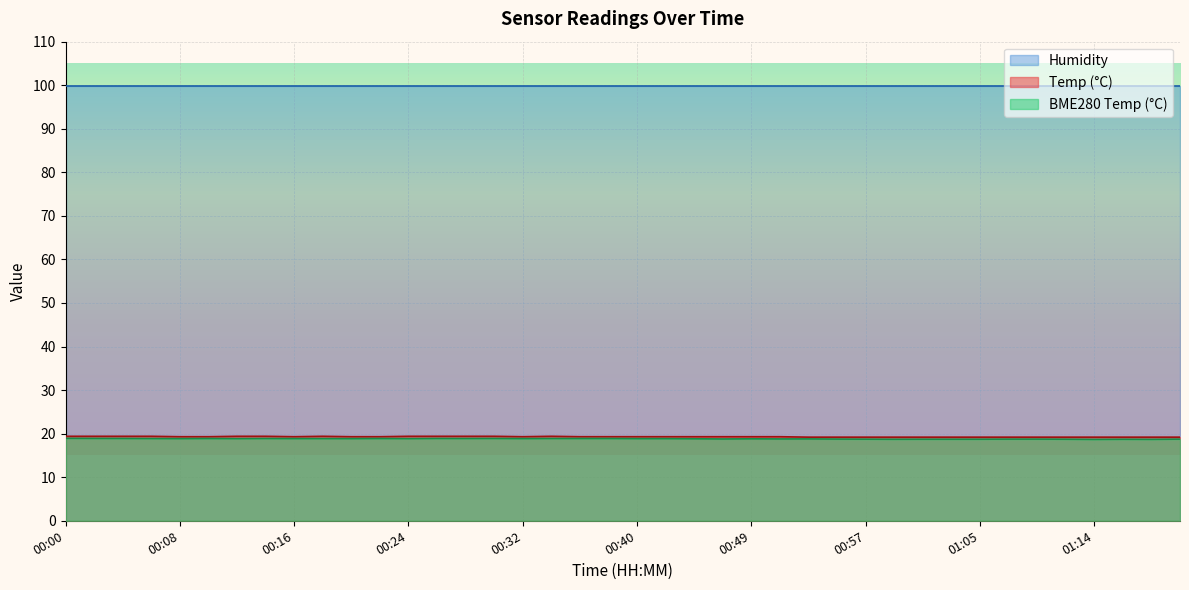

What is the minimum value for BME280_temperature?

18.7